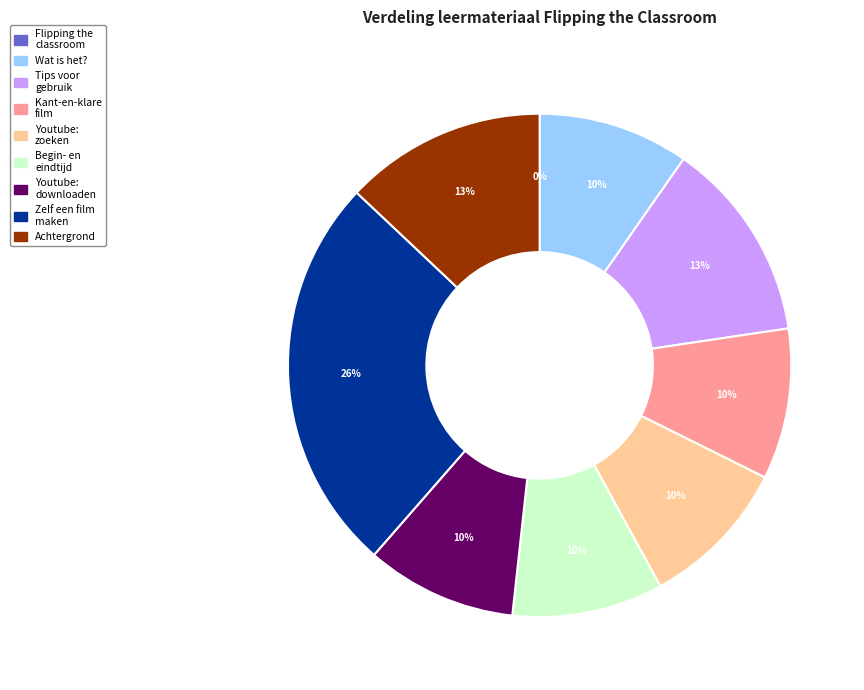

To the nearest percent, what is the average slice percentage?

11%